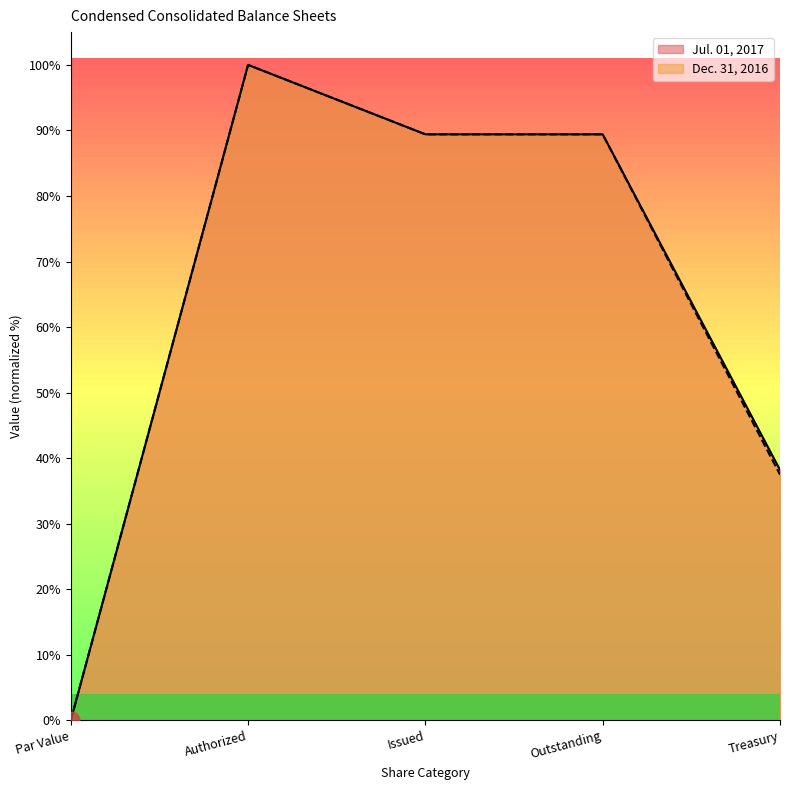

The Dec. 31, 2016 series shows 89.4 at Issued. True or false?

True